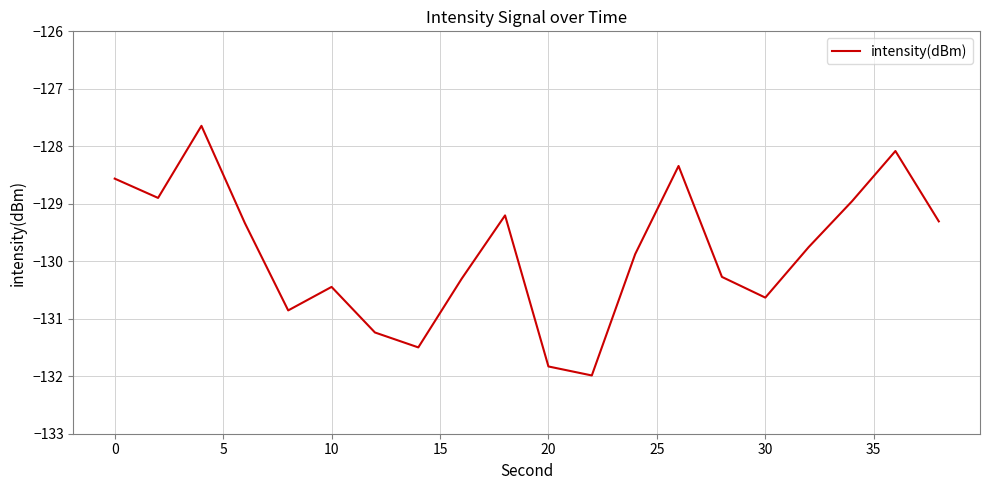

What is the average value?

-129.9